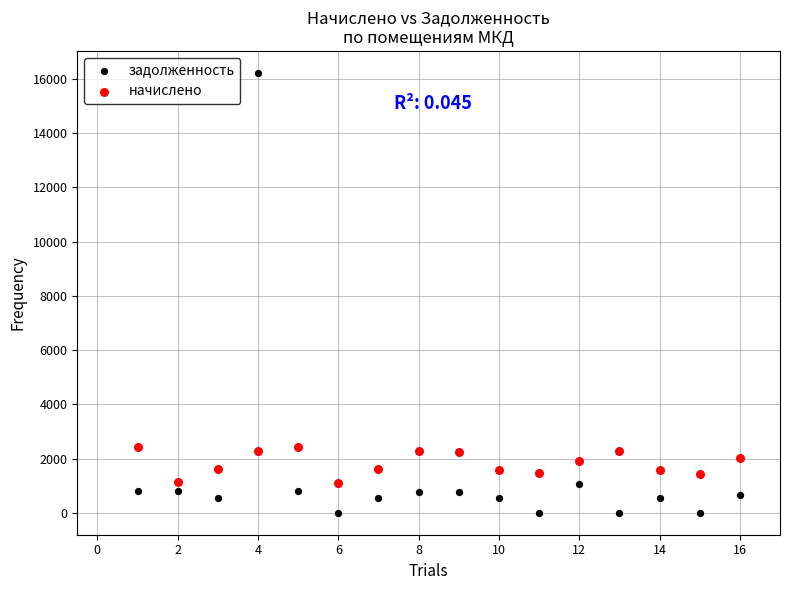

Which series reaches the minimum Y coordinate?

задолженность